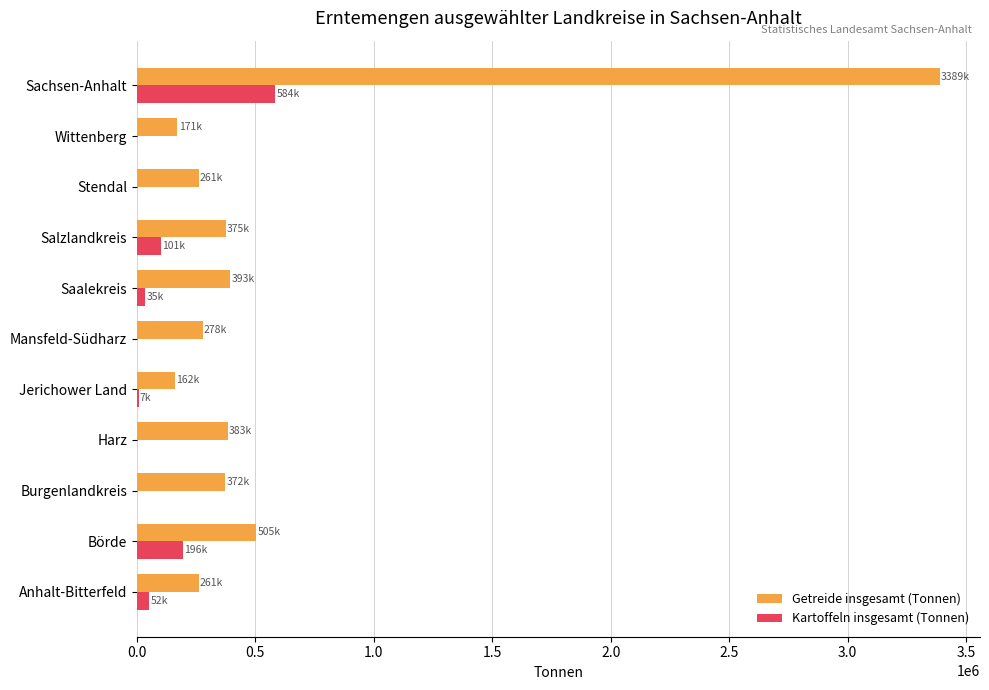

The value of Getreide insgesamt (Tonnen) at Burgenlandkreis is 372039. True or false?

True